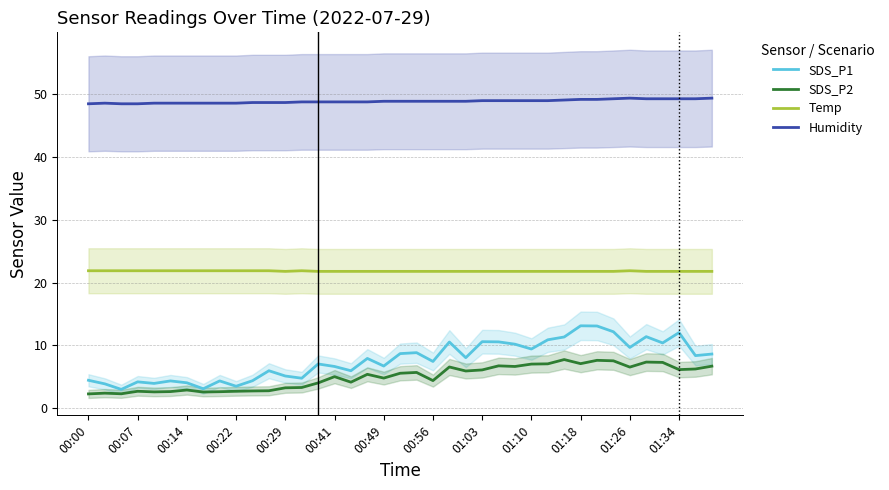

What position from the left is 17?

18